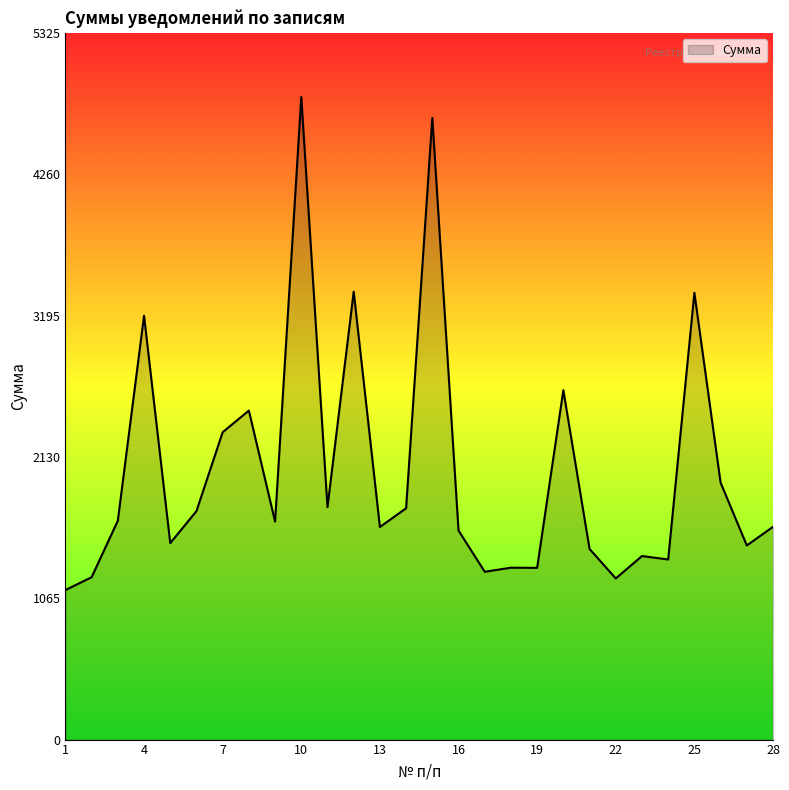

What is the difference between the maximum and minimum values?

3714.1